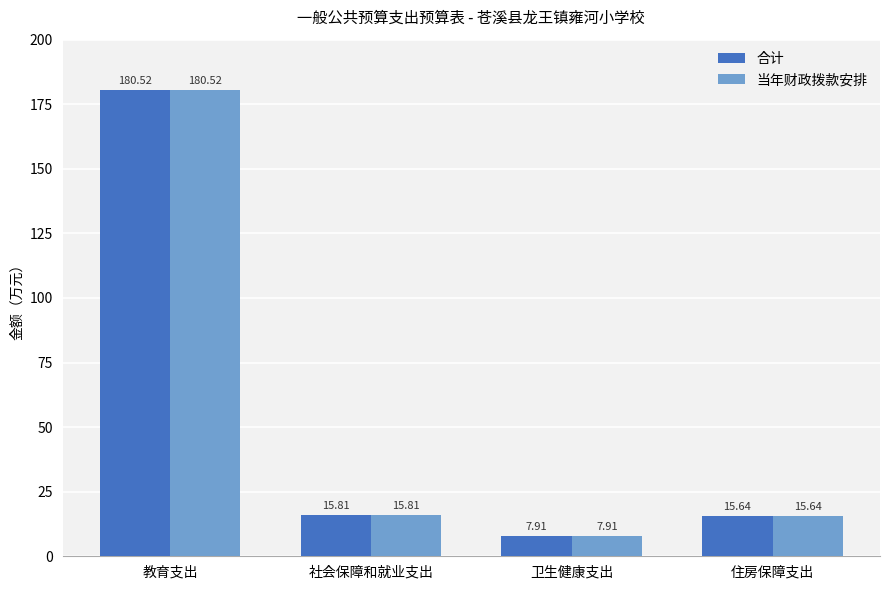

List the labels in order of 当年财政拨款安排 value, largest first.

教育支出, 社会保障和就业支出, 住房保障支出, 卫生健康支出